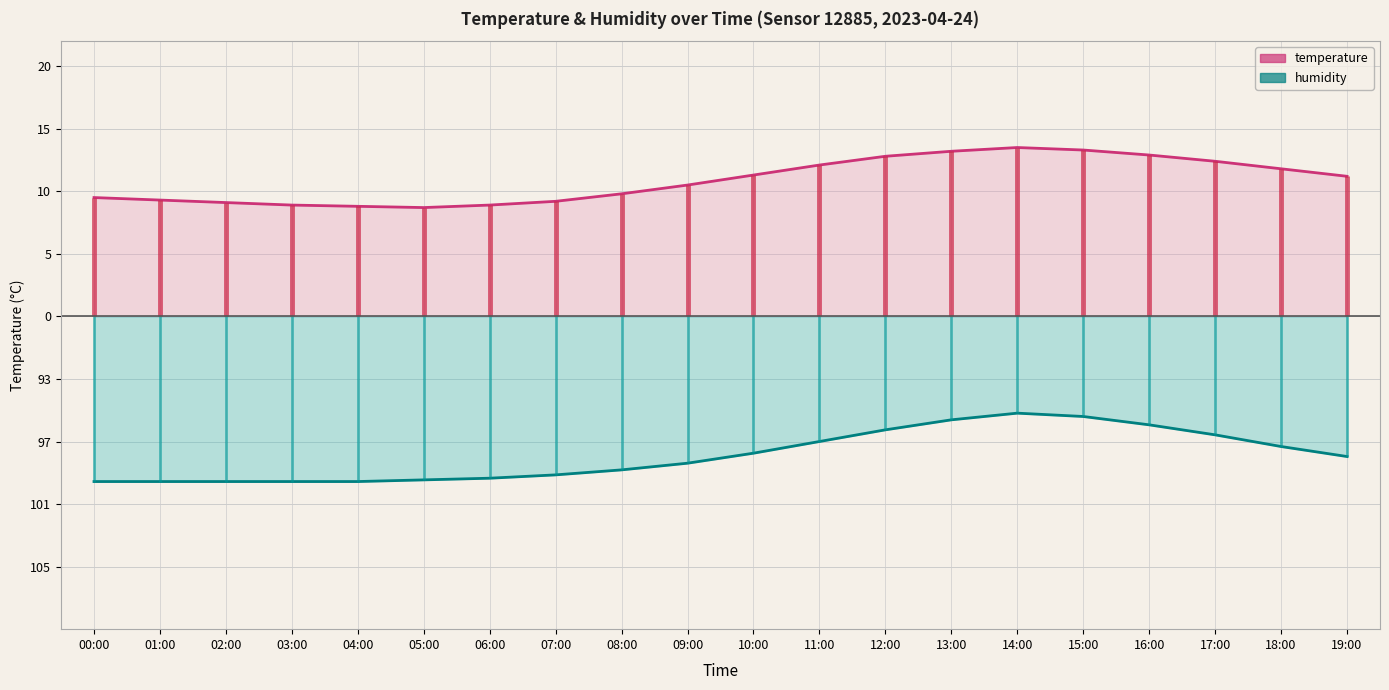

Reading right to left, list all the values displayed in this chart.

temperature line: 19:00=11.2	18:00=11.8	17:00=12.4	16:00=12.9	15:00=13.3	14:00=13.5	13:00=13.2	12:00=12.8	11:00=12.1	10:00=11.3	09:00=10.5	08:00=9.8	07:00=9.2	06:00=8.9	05:00=8.7	04:00=8.8	03:00=8.9	02:00=9.1	01:00=9.3	00:00=9.5
humidity line: 19:00=-11.2	18:00=-10.4	17:00=-9.5	16:00=-8.7	15:00=-8.0	14:00=-7.7	13:00=-8.3	12:00=-9.1	11:00=-10.0	10:00=-10.9	09:00=-11.7	08:00=-12.3	07:00=-12.7	06:00=-12.9	05:00=-13.1	04:00=-13.2	03:00=-13.2	02:00=-13.2	01:00=-13.2	00:00=-13.2